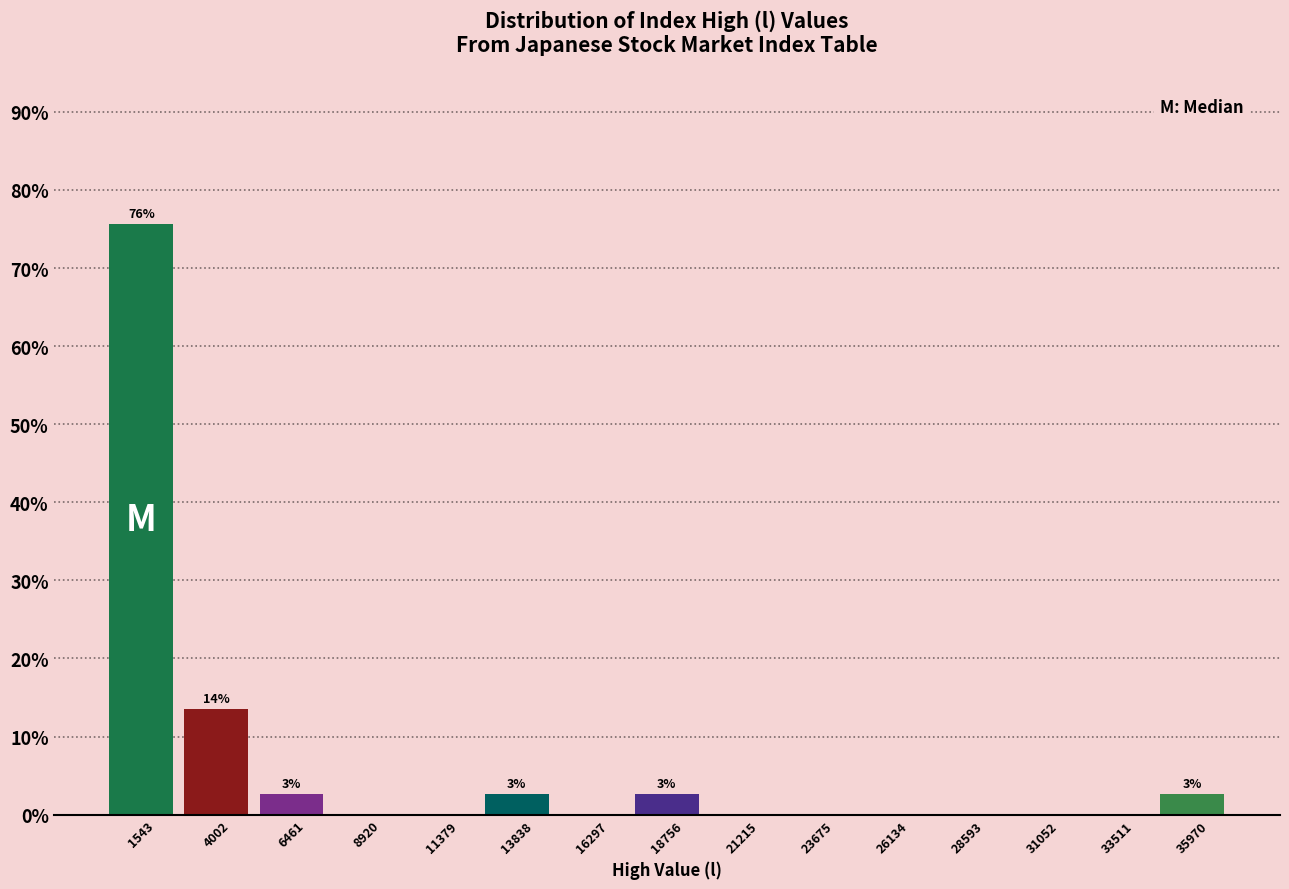

Over which range of the x-axis is the bar tallest?

500 to 3000